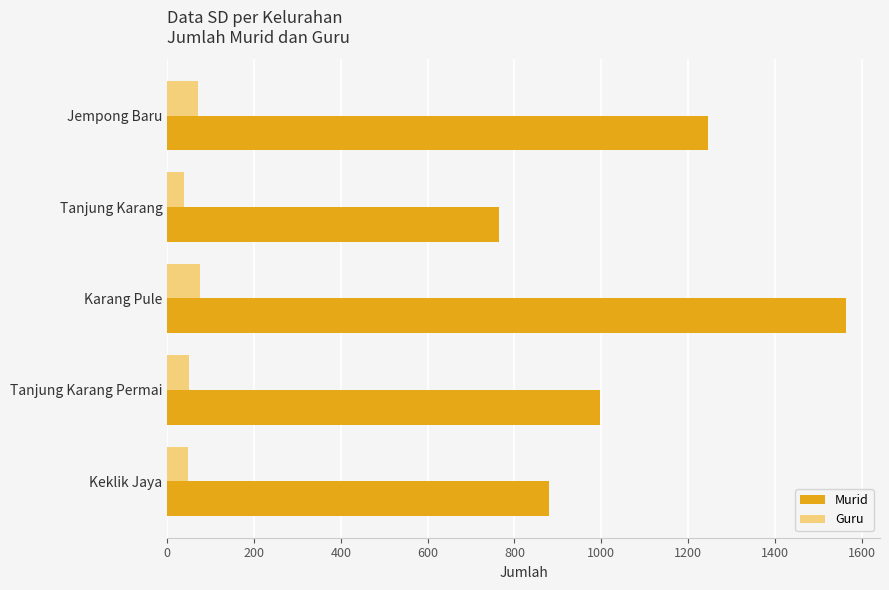

Read the Guru value at Keklik Jaya.

48